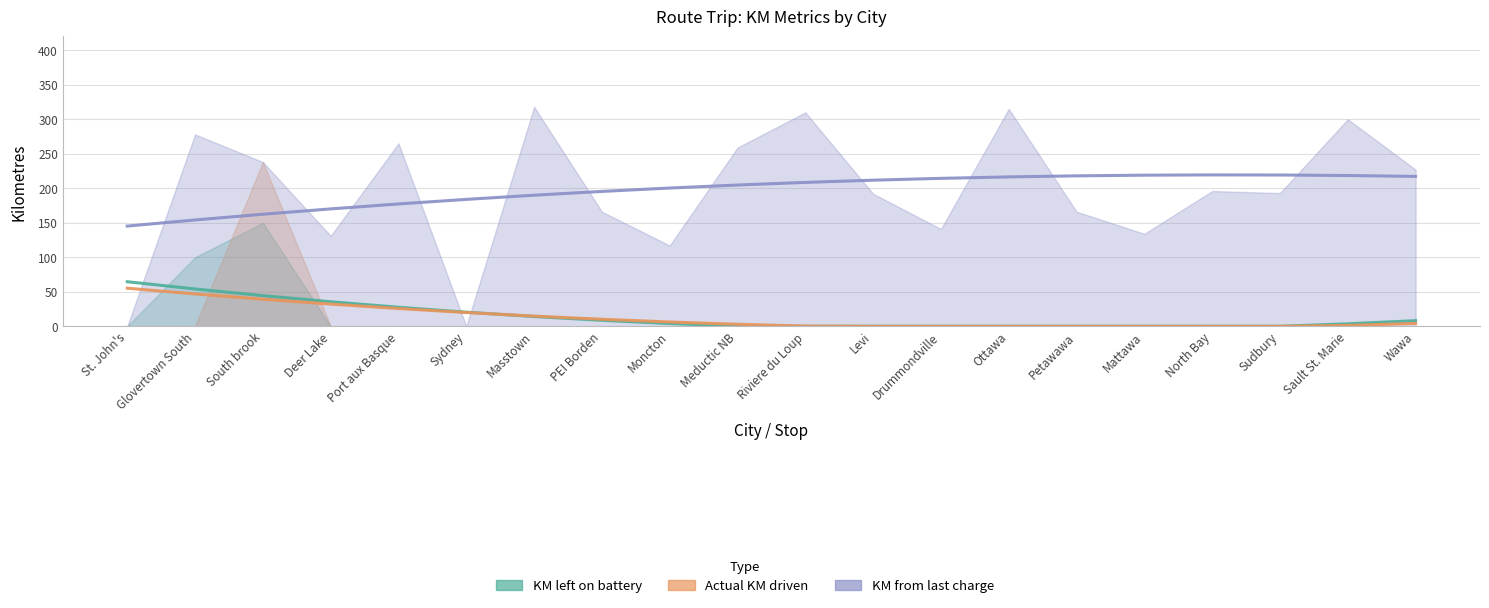

What is the spread (max minus min) of values at Moncton?

117